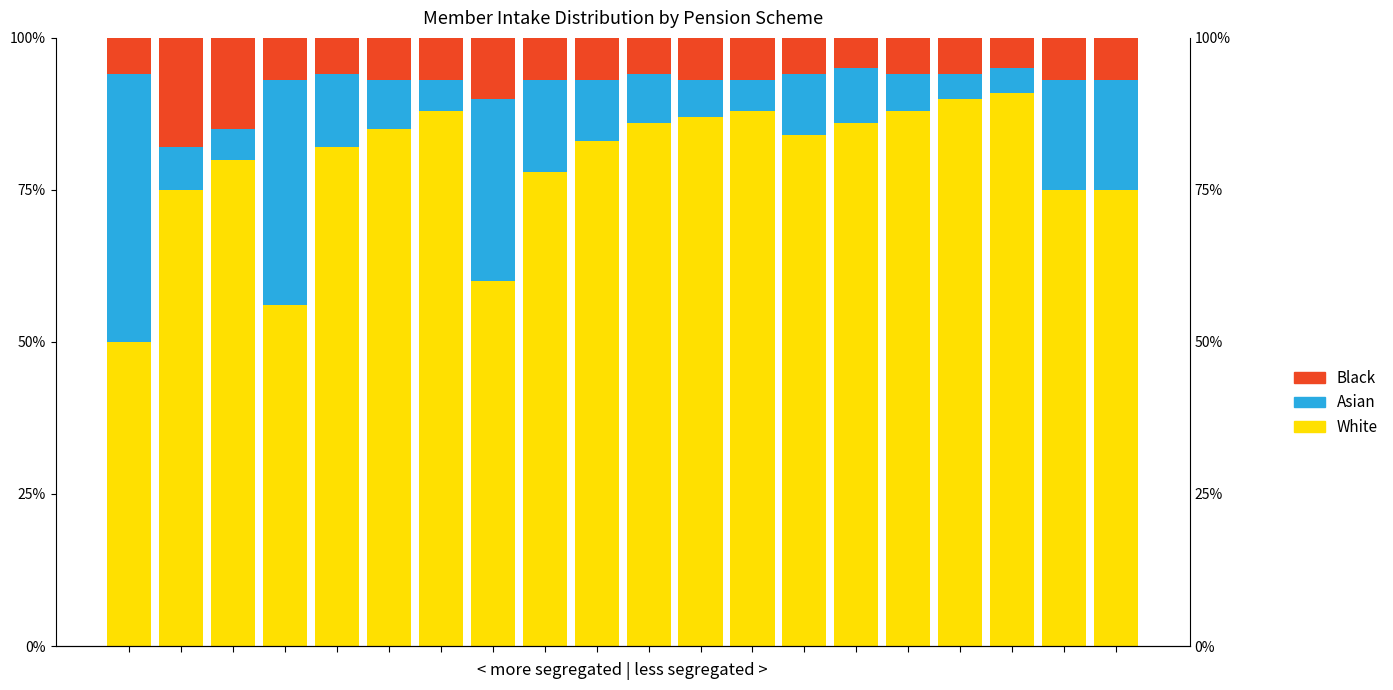

What is the value of the White bar at the 10th from the left?

83